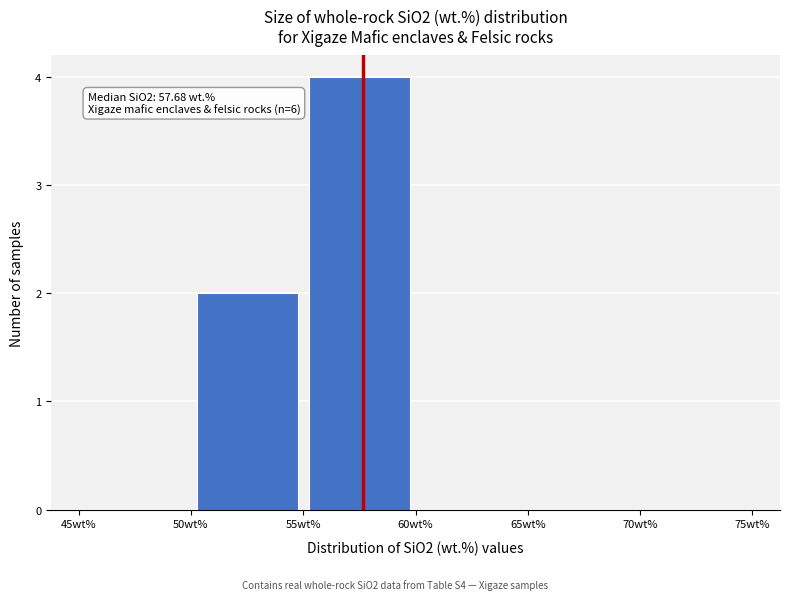

Over which range of the x-axis is the bar tallest?

55 to 60